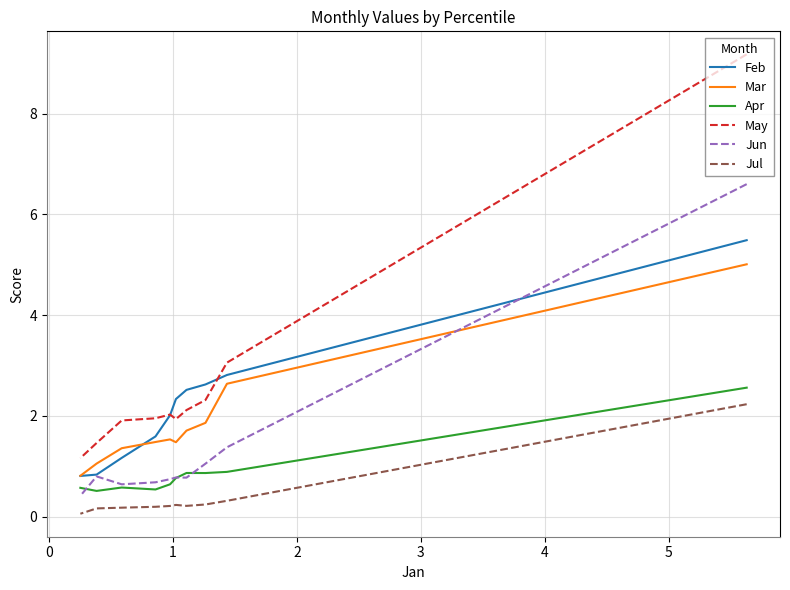

Does the chart display data point markers on the line(s)?

No